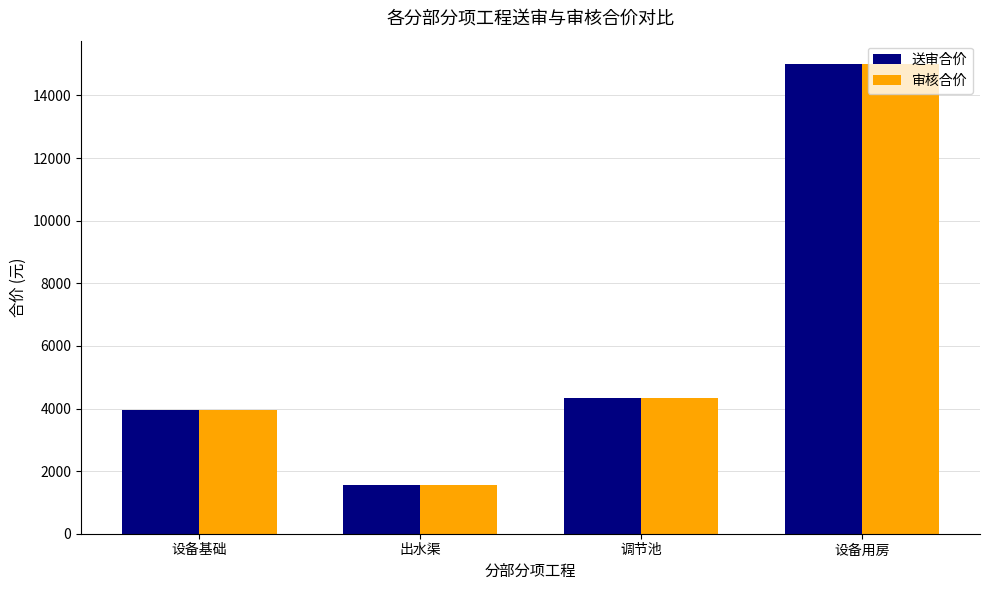

At which label does 审核合价 first exceed 4330?

调节池